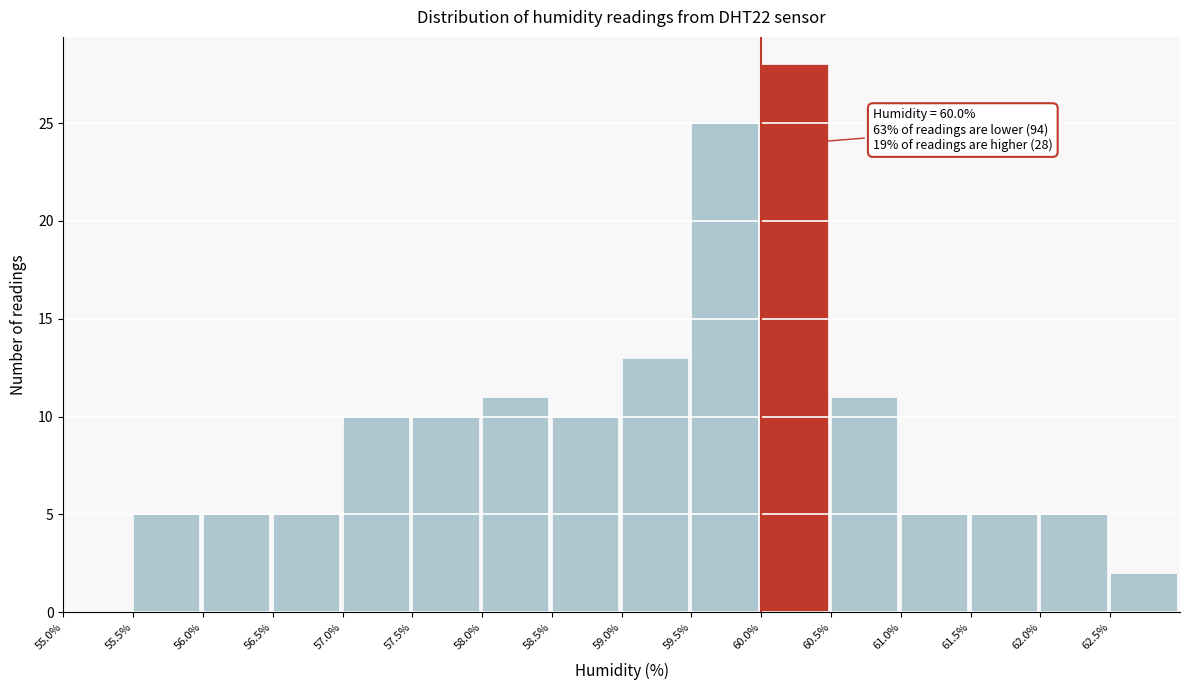

Over which range of the x-axis is the bar tallest?

60.0 to 60.5